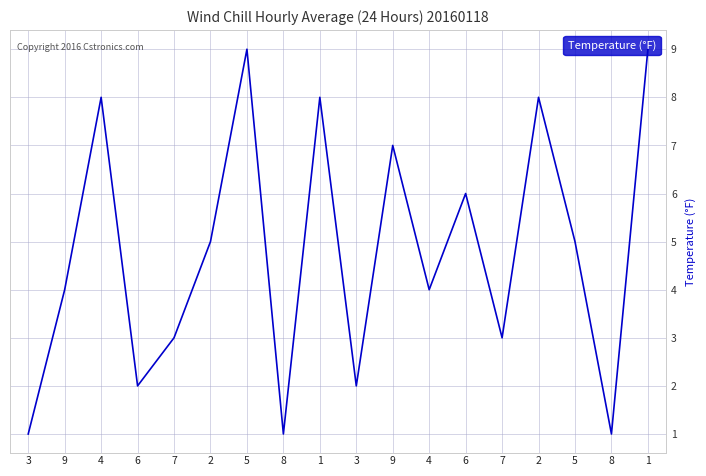

Is this an area chart (filled region under the line)?

No